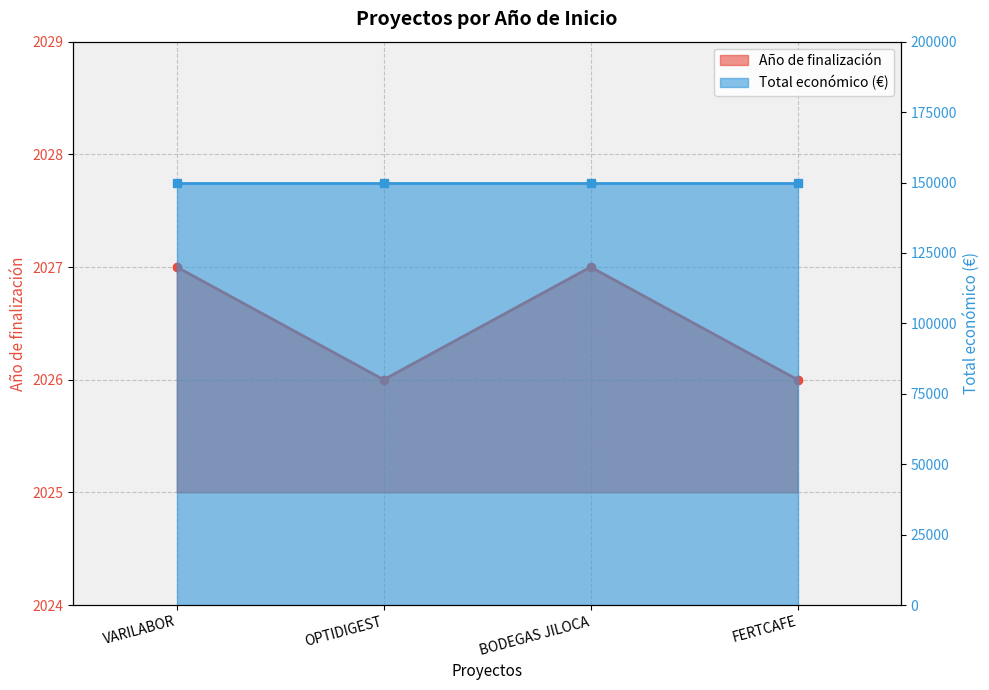

What is the smallest value displayed?

2026